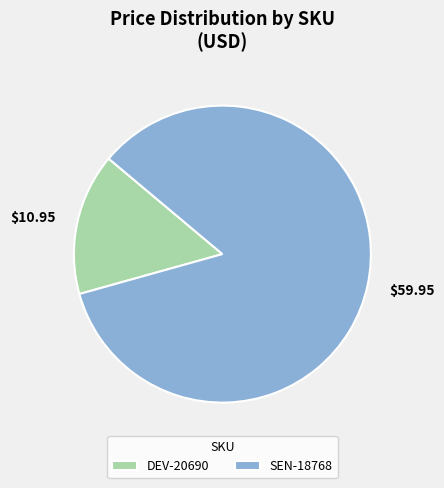

What is the majority slice?

SEN-18768